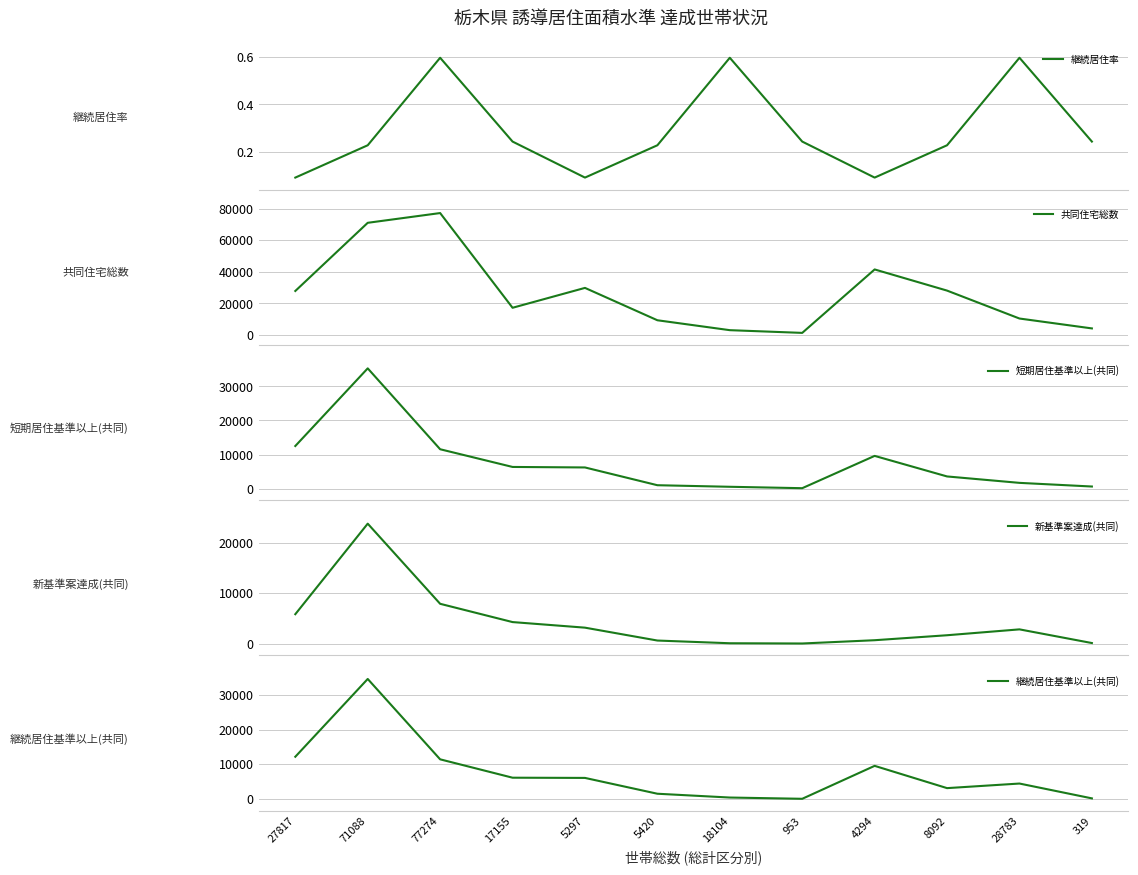

Rank the series by their maximum value, from highest to lowest.

共同住宅総数, 短期居住基準以上(共同), 継続居住基準以上(共同), 新基準案達成(共同), 継続居住率